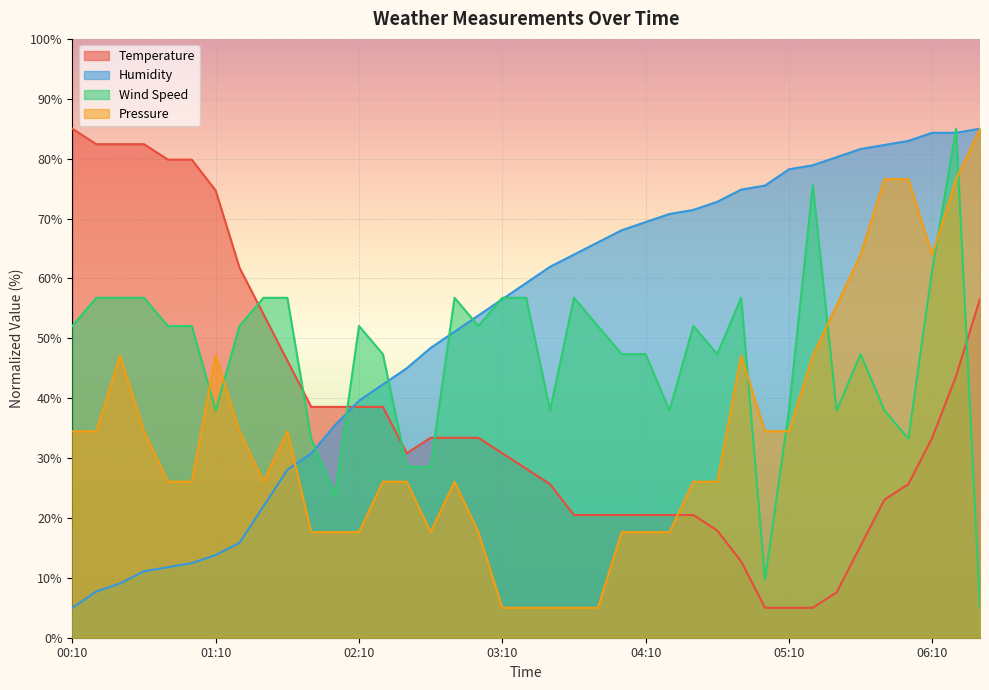

What is the label of the 35th point from the left?

05:50